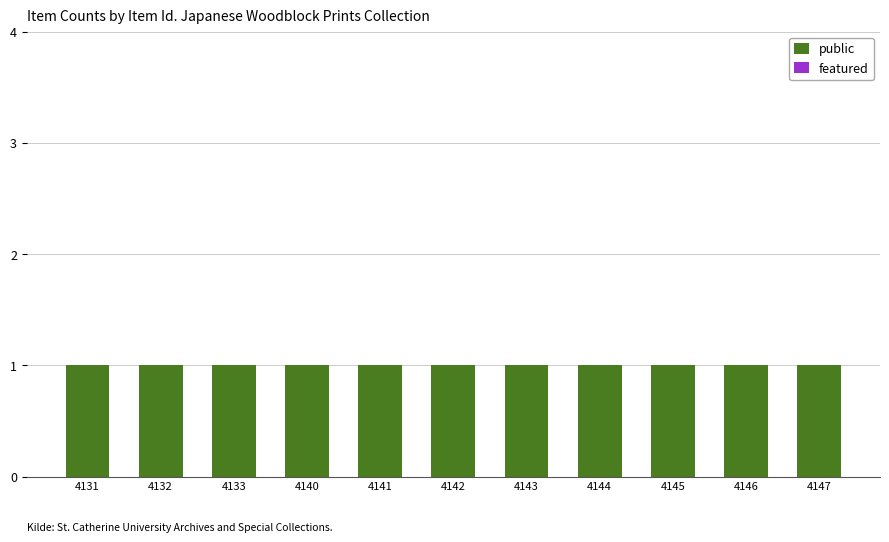

Rank the series by their maximum value, from highest to lowest.

public, featured